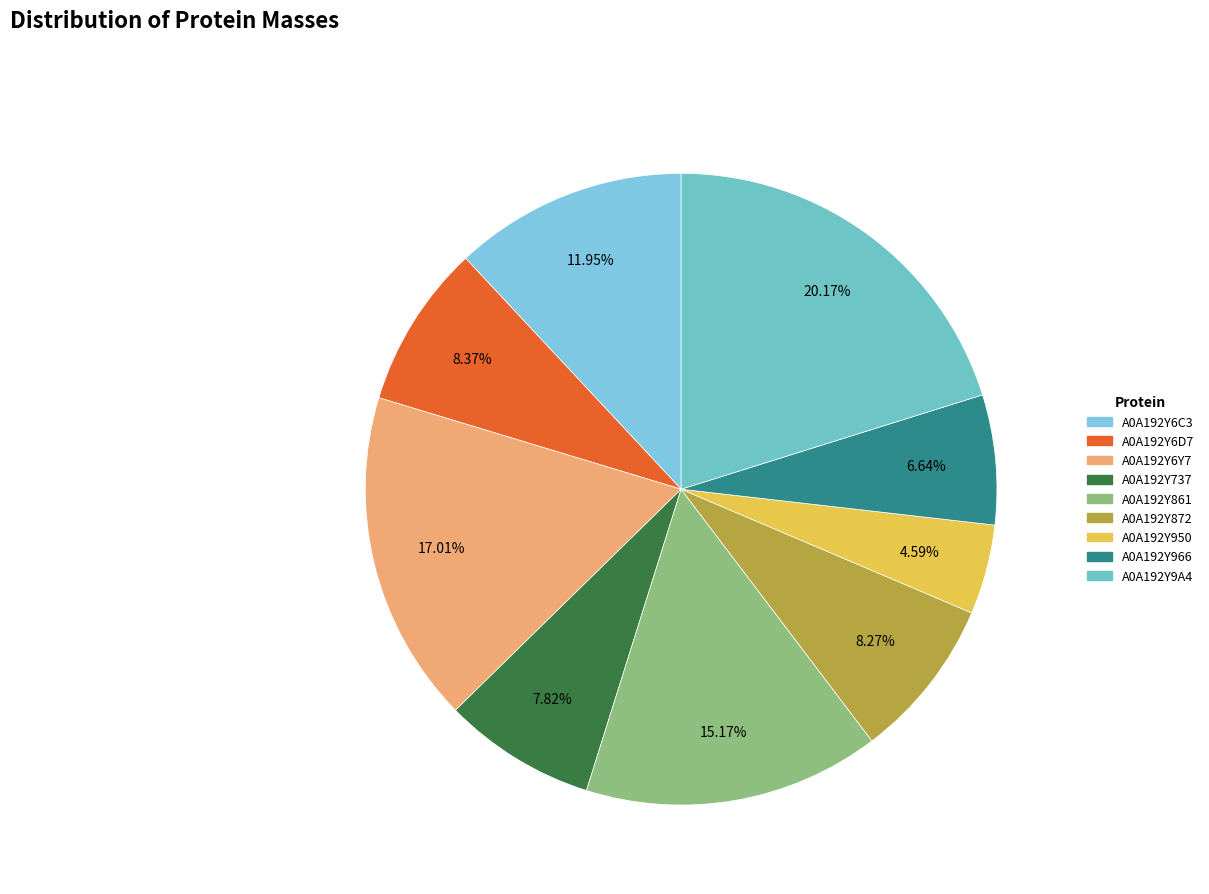

What is the ratio of the value at A0A192Y6Y7 to the value at A0A192Y9A4?

0.8